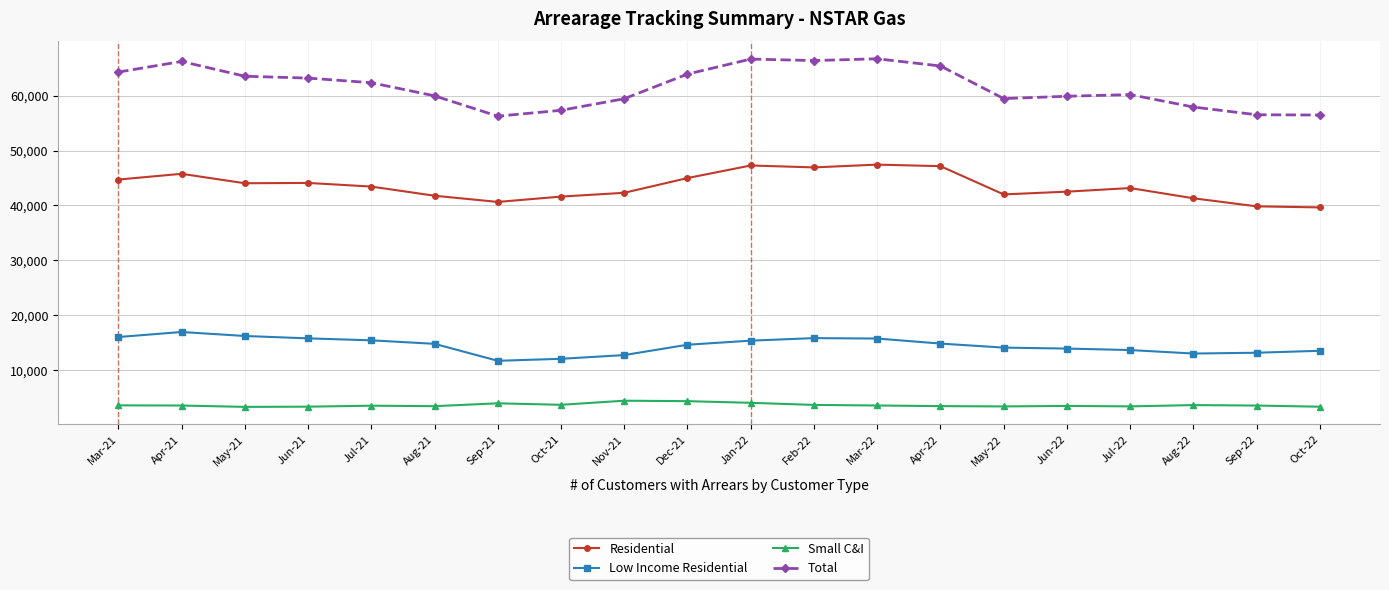

What is the average value of the Small C&I series?

3619